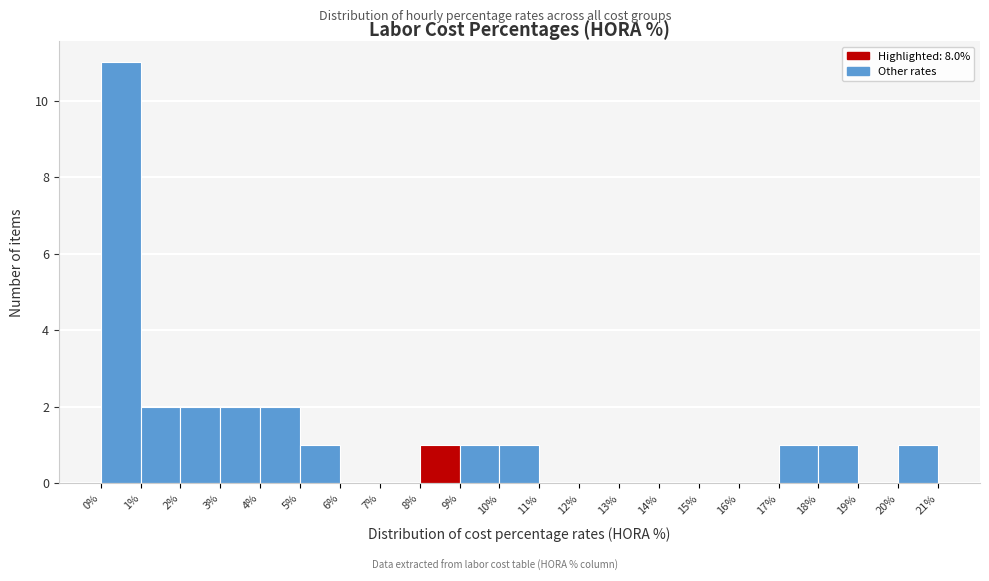

Reading left to right, list every bar in this chart as the range it spans on the x-axis followed by its height. The values are not printed on the chart, so give them approximately, as read against the axis.

0% to 1%: 11
1% to 2%: 2
2% to 3%: 2
3% to 4%: 2
4% to 5%: 2
5% to 6%: 1
6% to 7%: 0
7% to 8%: 0
8% to 9%: 1
9% to 10%: 1
10% to 11%: 1
11% to 12%: 0
12% to 13%: 0
13% to 14%: 0
14% to 15%: 0
15% to 16%: 0
16% to 17%: 0
17% to 18%: 1
18% to 19%: 1
19% to 20%: 0
20% to 21%: 1